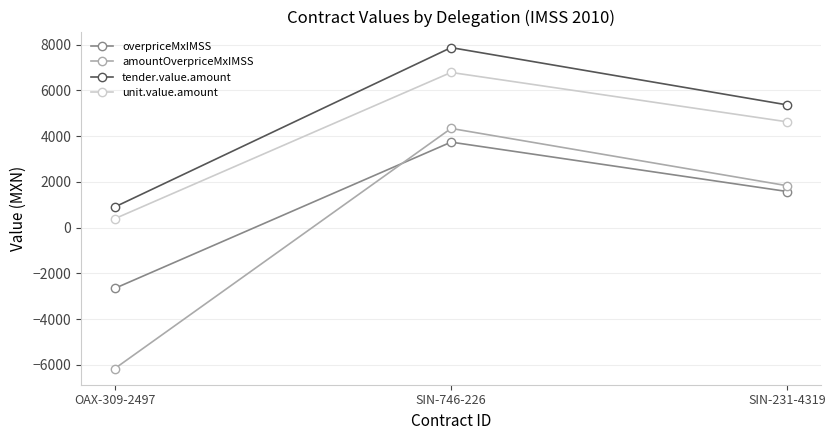

At how many categories does at least one series exceed 1700?

2